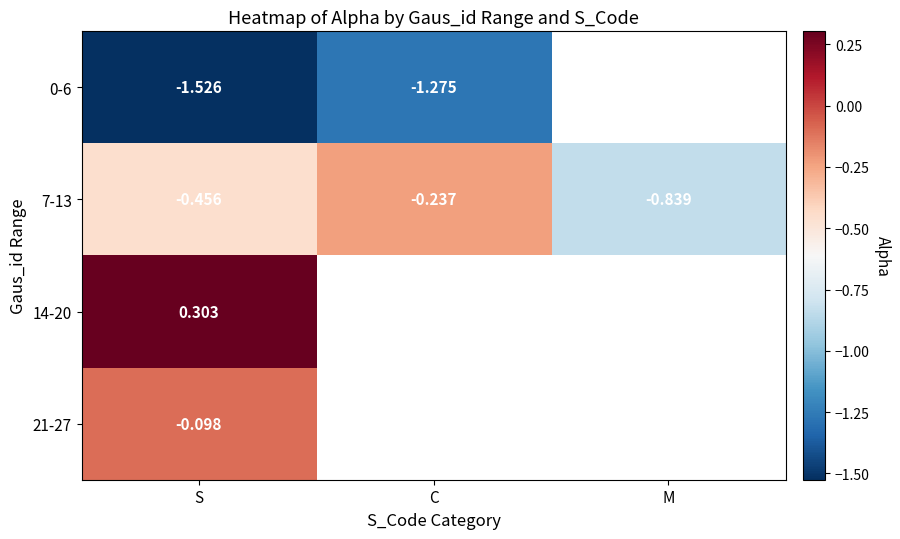

List the labels in order of 7-13 value, smallest first.

M, S, C